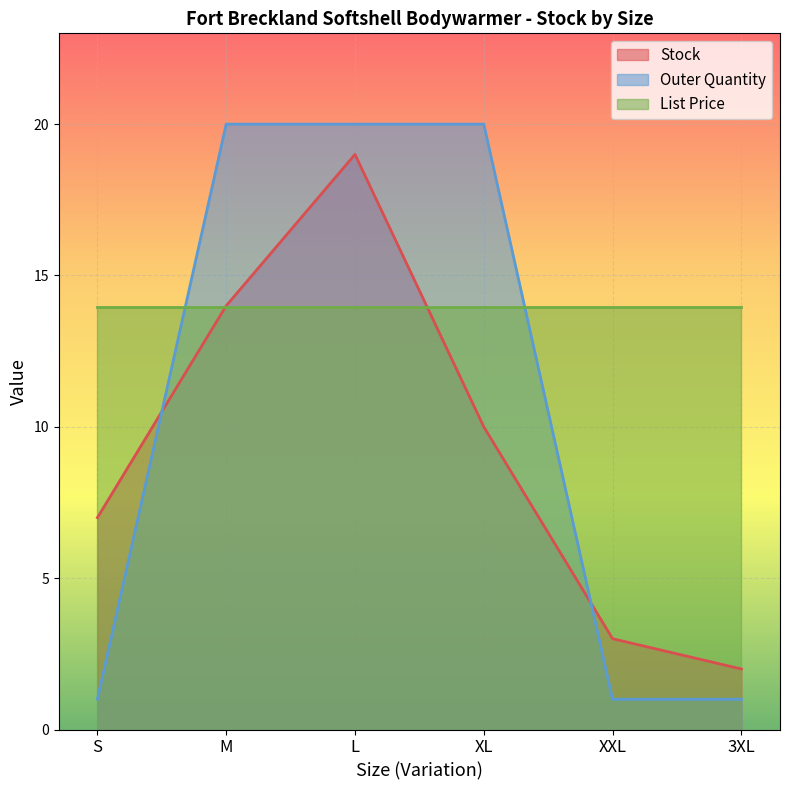

What are all the series names shown in the legend?

Stock, Outer Quantity, List Price